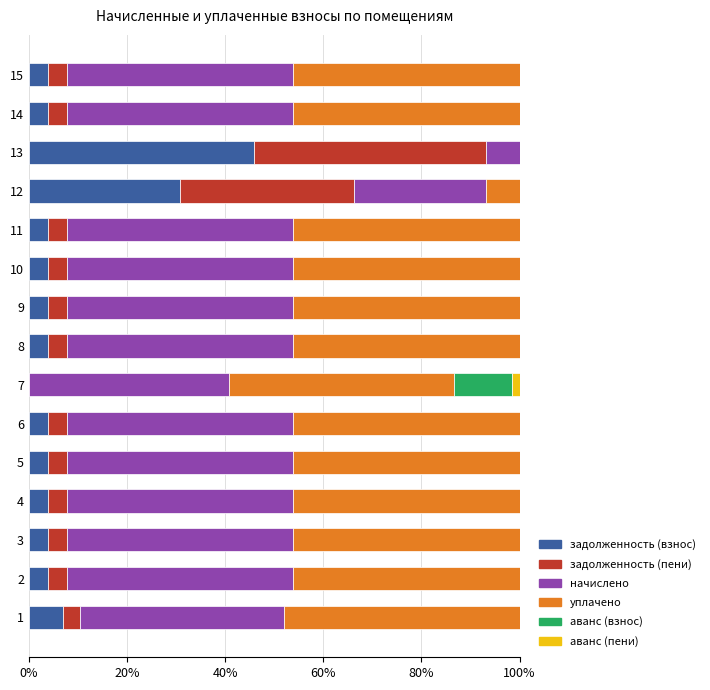

At which label is задолженность (взнос) closest to 22?

12